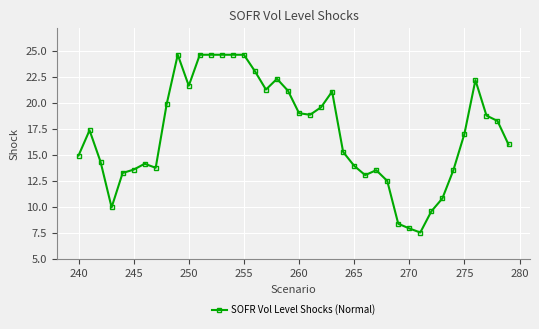

What is the maximum value shown in the chart?

24.6